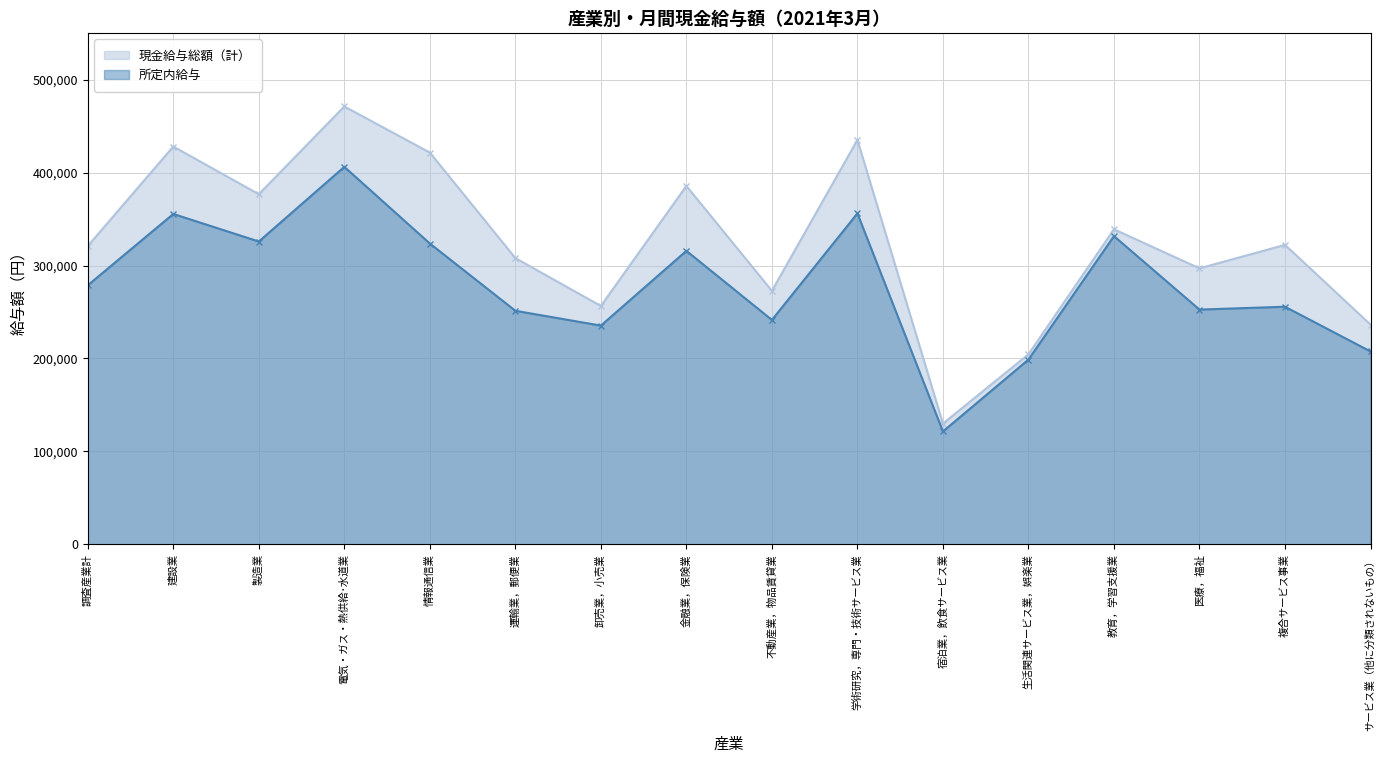

Which category has the lowest value in the 所定内給与 series?

宿泊業，飲食サービス業